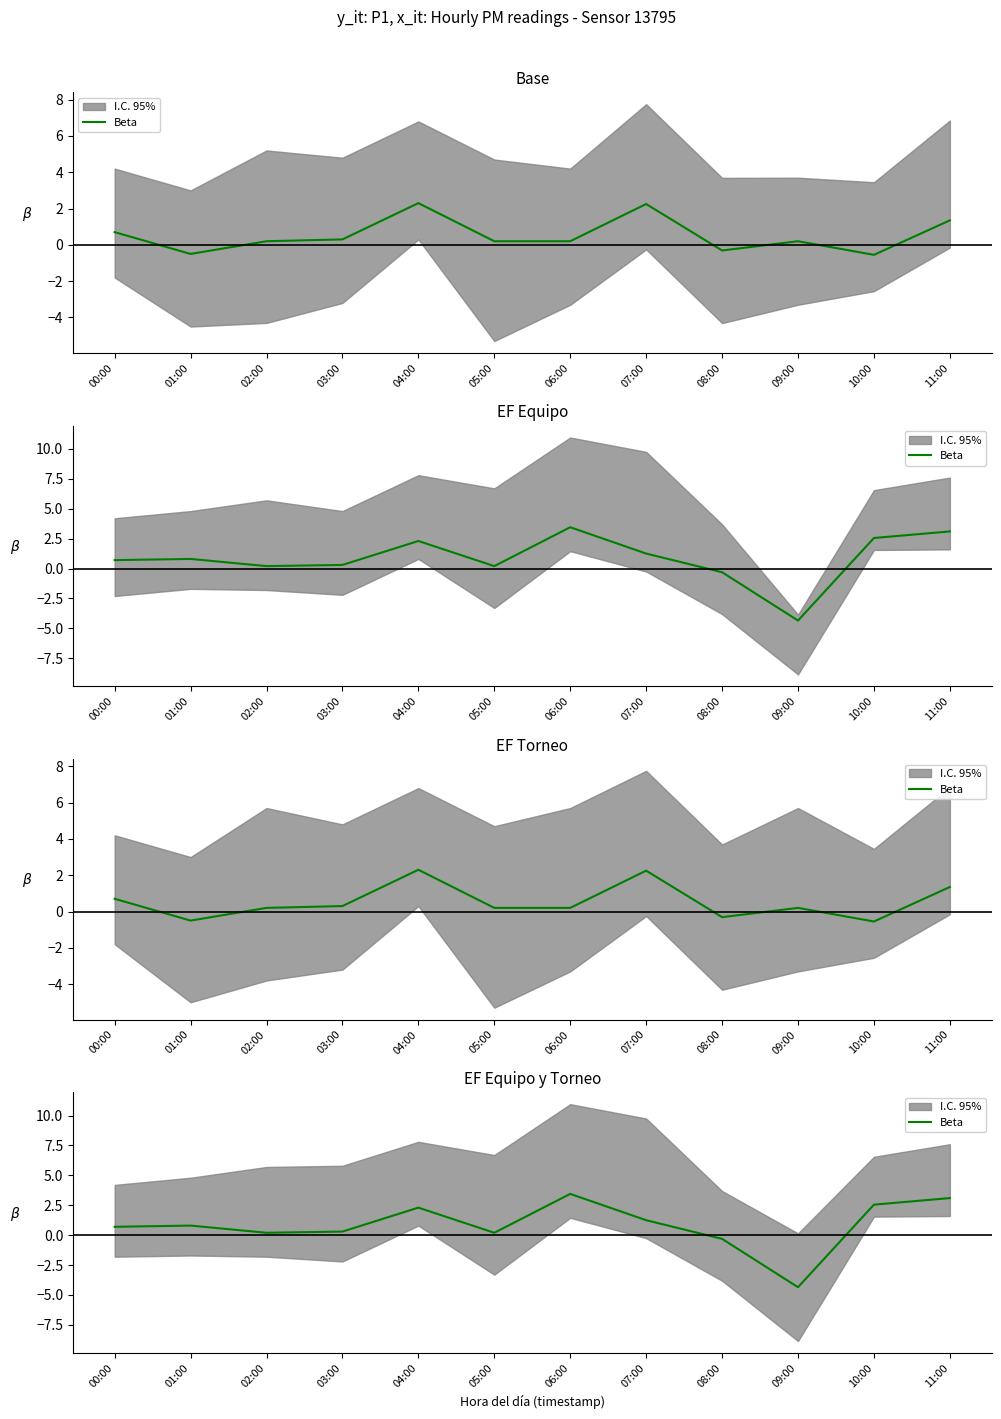

List the labels in order of value, largest first.

06:00, 11:00, 10:00, 04:00, 07:00, 01:00, 00:00, 03:00, 02:00, 05:00, 08:00, 09:00